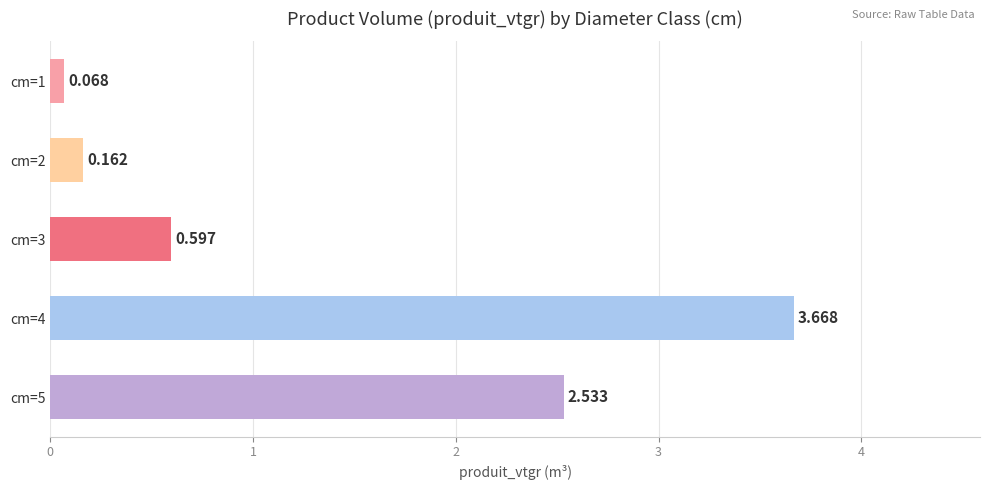

How many categories are shown in the chart?

5